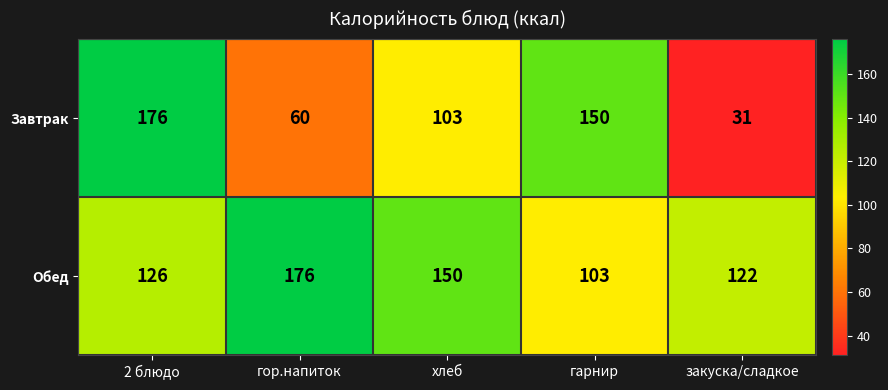

What is the smallest value displayed?

31